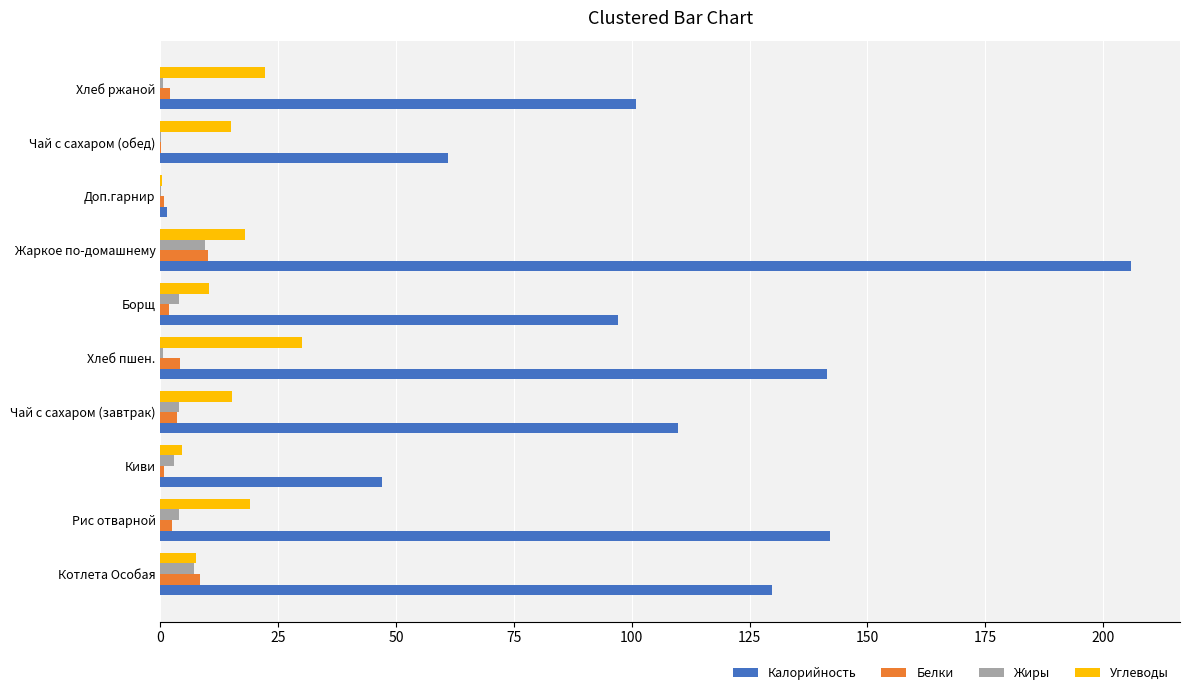

Between Рис отварной and Доп.гарнир, which series saw the biggest shift?

Калорийность